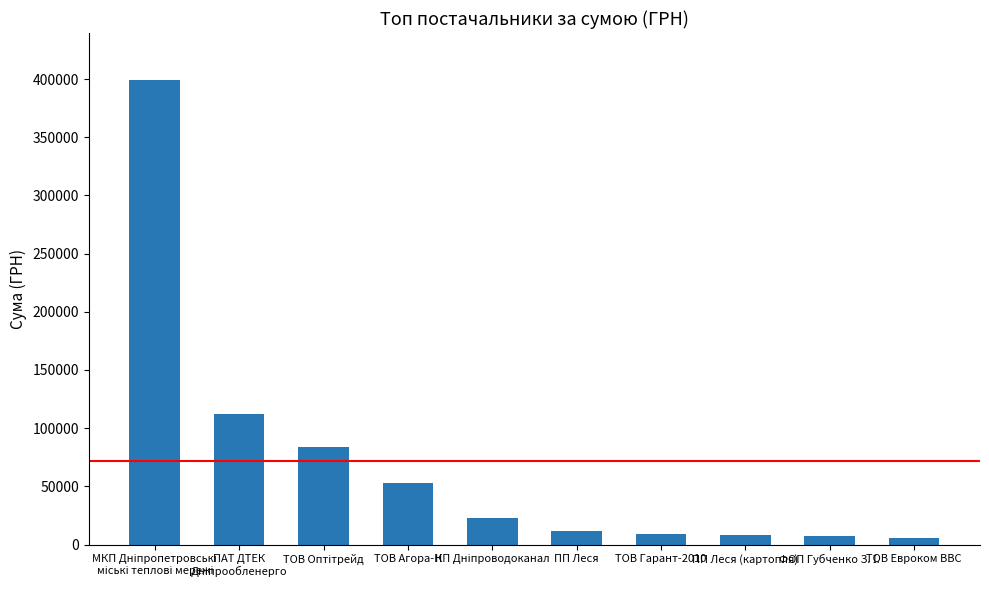

How many data points does each series have?

10